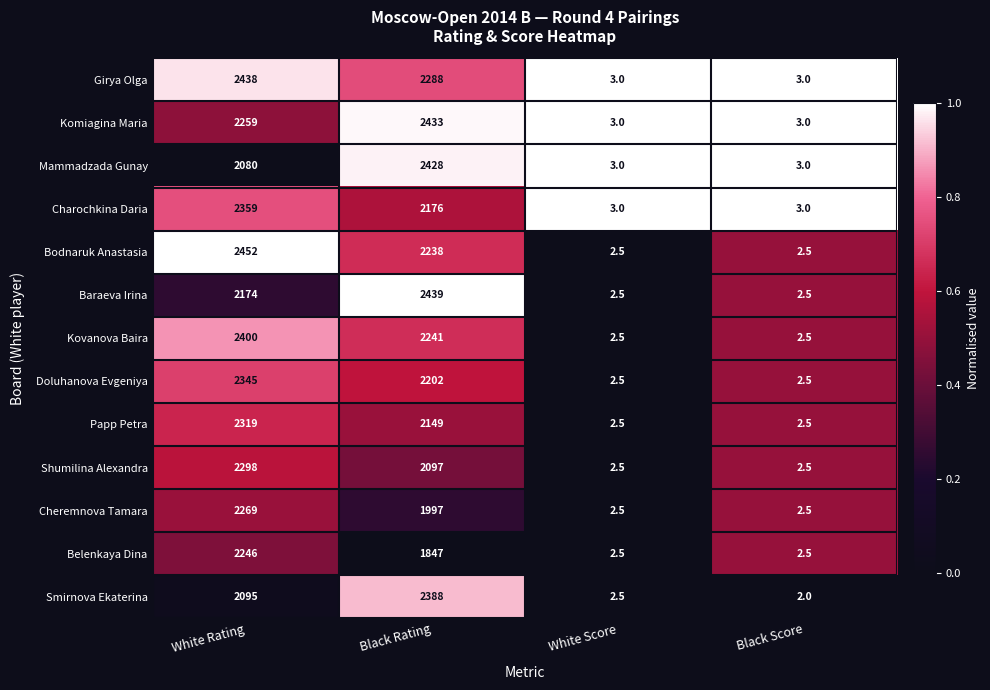

What is the sum of all Kovanova Baira values?

4646.0